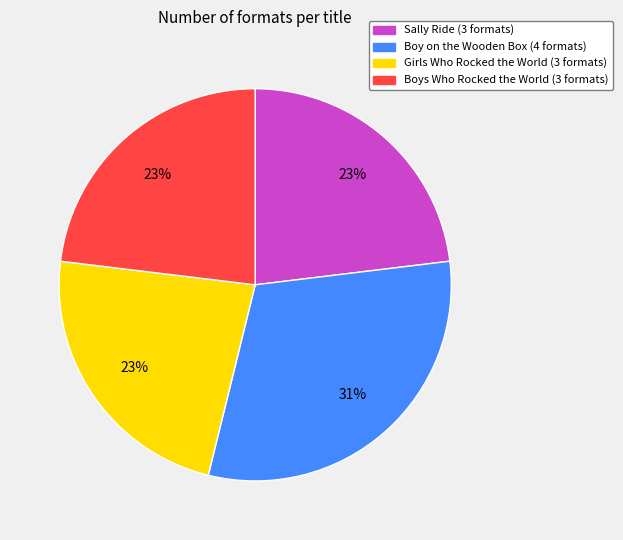

Do Boy on the Wooden Box and Boys Who Rocked the World together represent more than half of the pie?

Yes